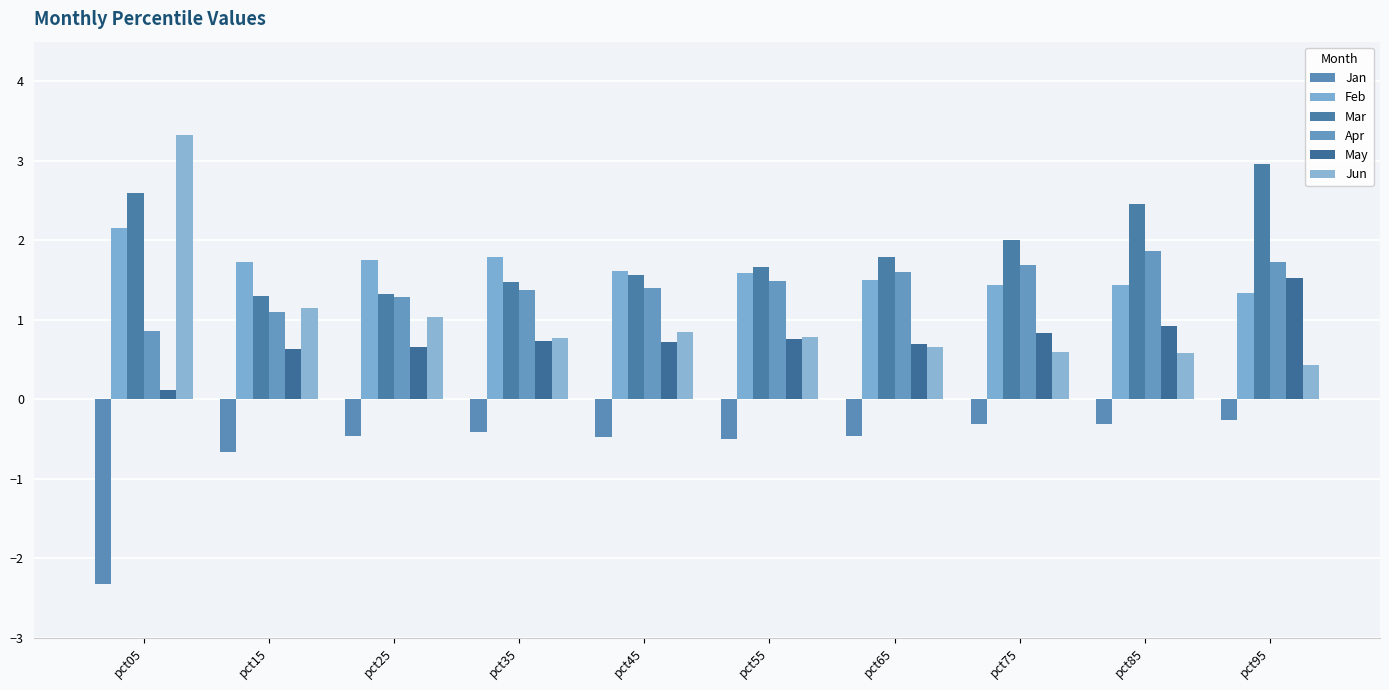

What is the sum of all May values?

7.6